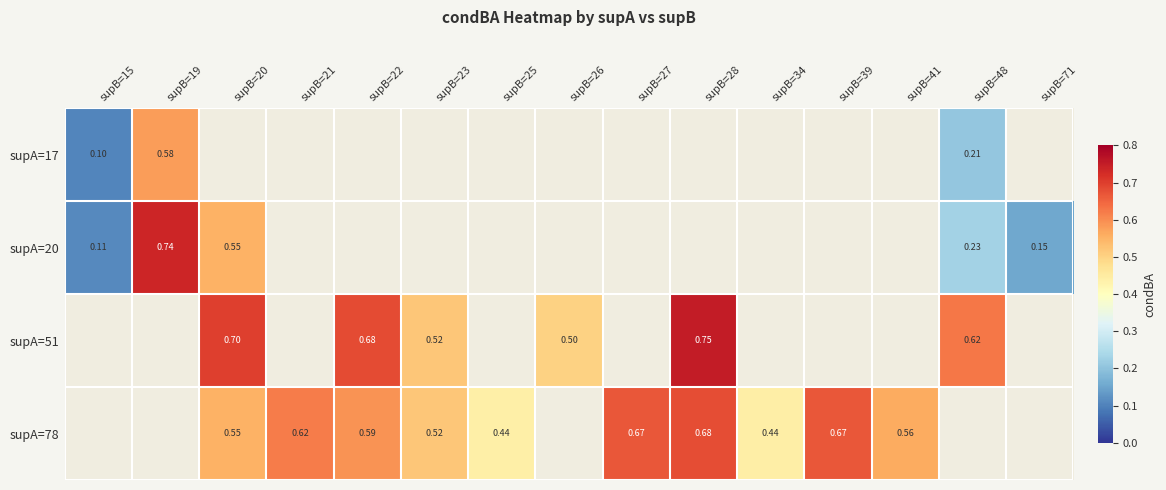

What is the sum of all supA=51 values?

3.8